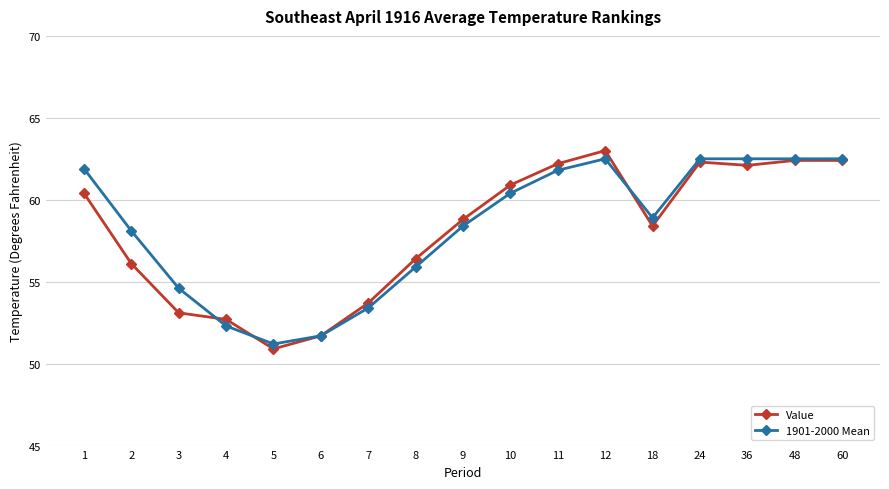

What is the total value across all series at 18?

117.3